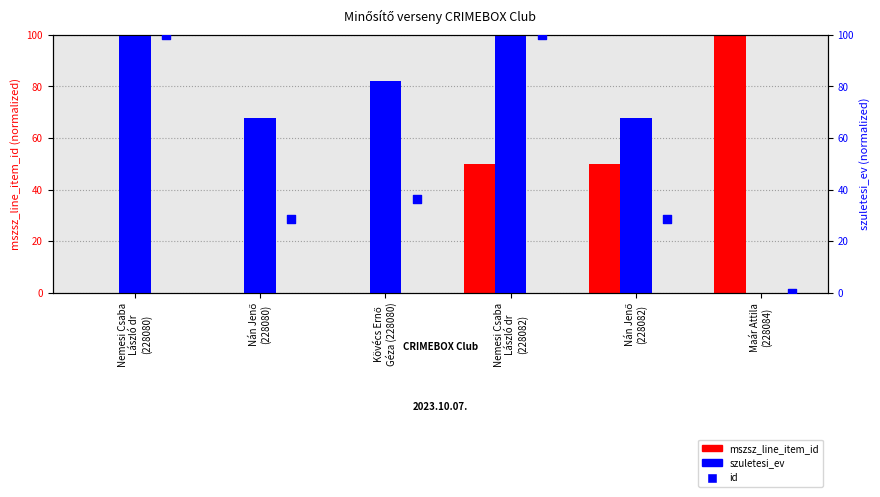

Which series has the largest total across all categories?

szuletesi_ev